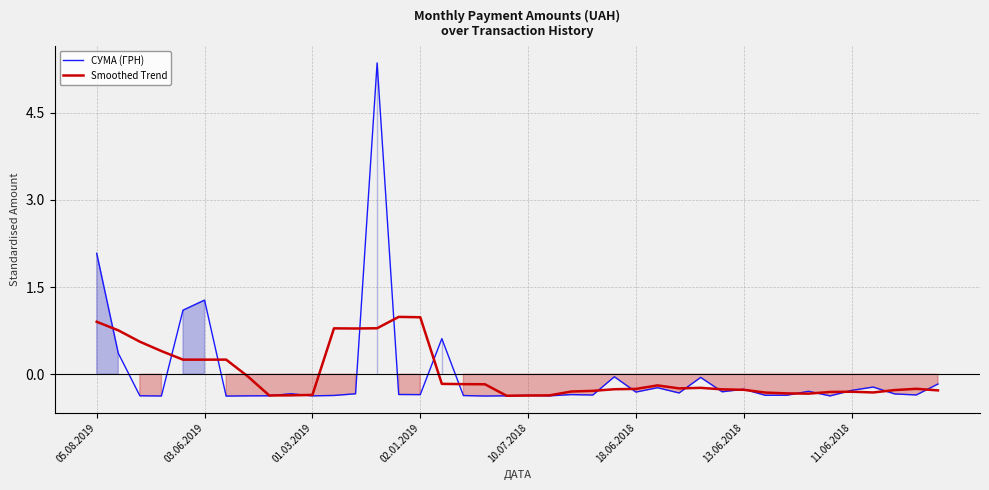

Does the chart display data point markers on the line(s)?

No